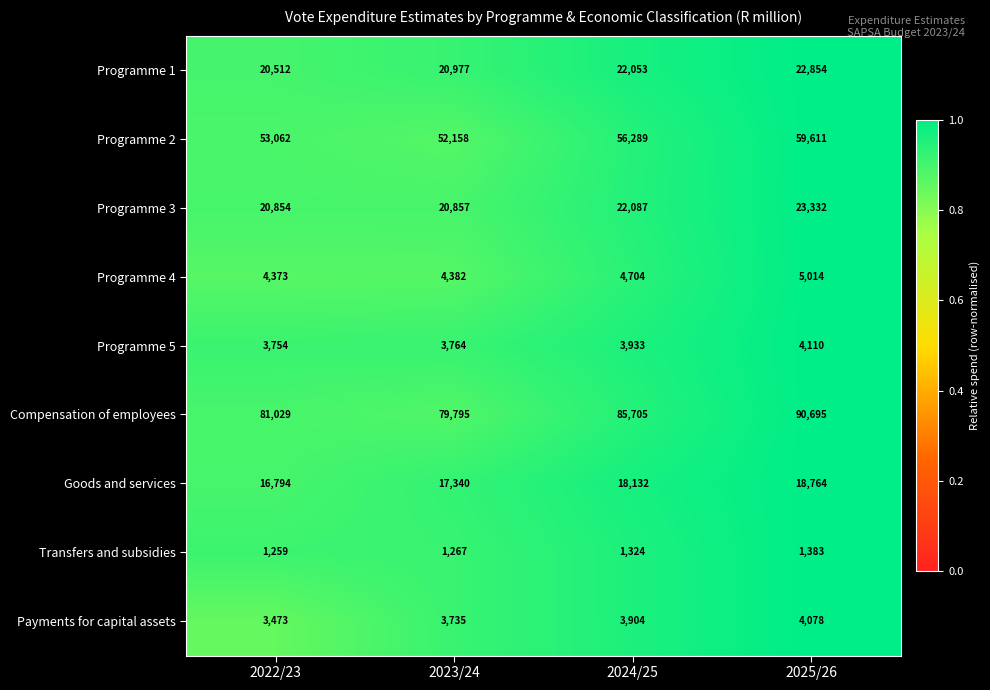

Rank the series by their maximum value, from highest to lowest.

Compensation of employees, Programme 2, Programme 3, Programme 1, Goods and services, Programme 4, Programme 5, Payments for capital assets, Transfers and subsidies